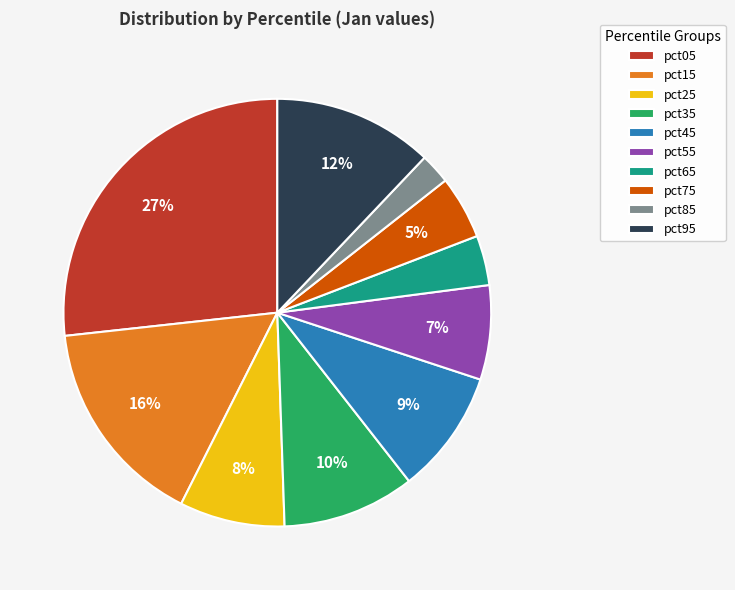

Does pct25 account for over 50% of the chart?

No